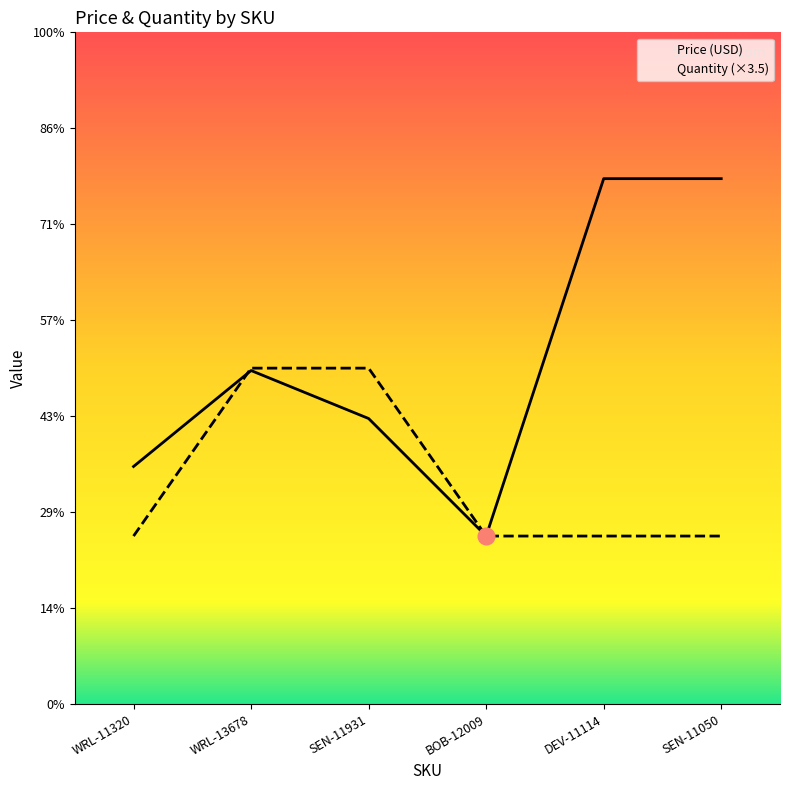

At which category does the chart reach its minimum across all series?

BOB-12009